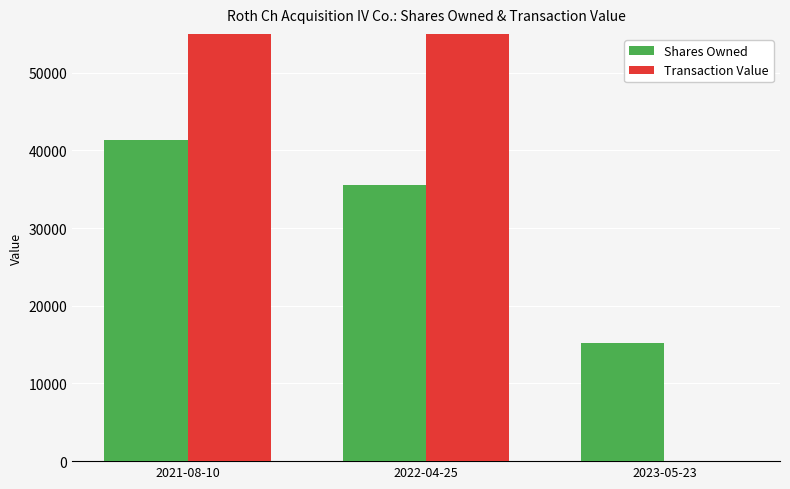

Which category has the highest value across all series?

2021-08-10